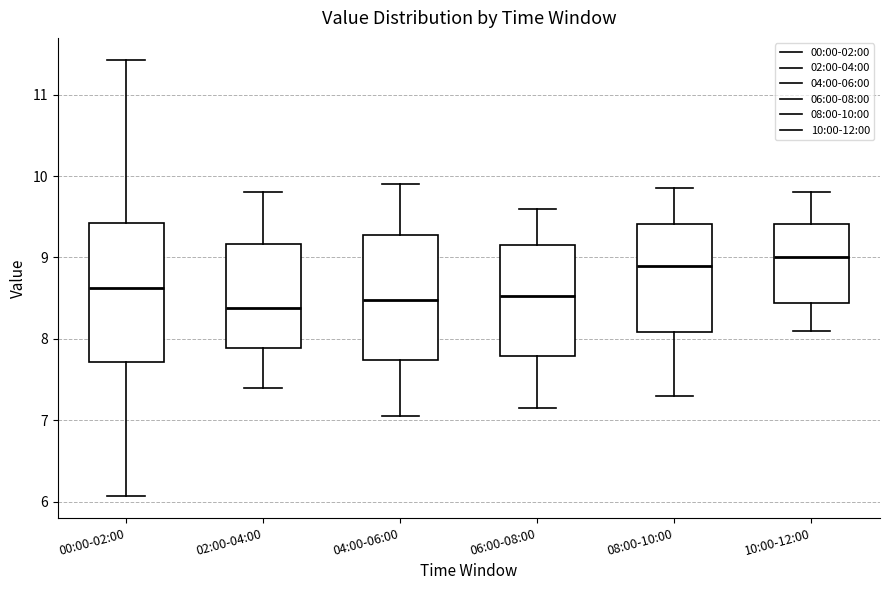

Reading left to right, read every box against the y-axis: the position of its median line, the range the box covers, and the ends of its whiskers. The values are not printed on the chart, so give them approximately, as read against the axis.

00:00-02:00: median 8.6, box 7.7 to 9.4, whiskers 6.1 to 11.4
02:00-04:00: median 8.4, box 7.9 to 9.2, whiskers 7.4 to 9.8
04:00-06:00: median 8.5, box 7.7 to 9.3, whiskers 7.1 to 9.9
06:00-08:00: median 8.5, box 7.8 to 9.2, whiskers 7.2 to 9.6
08:00-10:00: median 8.9, box 8.1 to 9.4, whiskers 7.3 to 9.9
10:00-12:00: median 9.0, box 8.4 to 9.4, whiskers 8.1 to 9.8